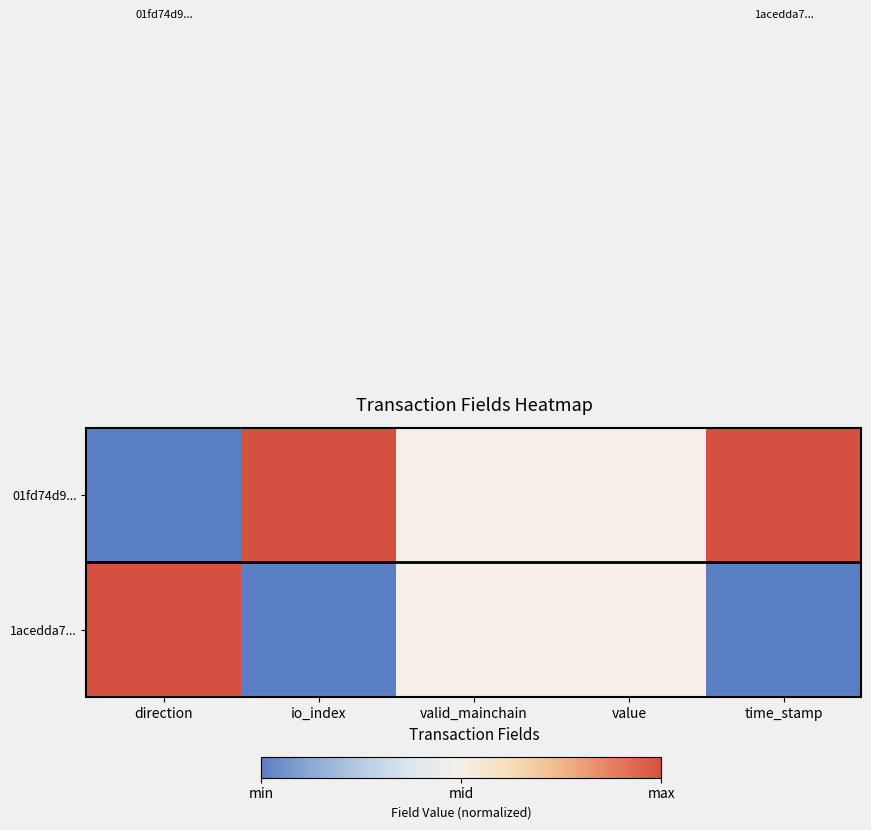

What is the total value across all series at io_index?

1.0